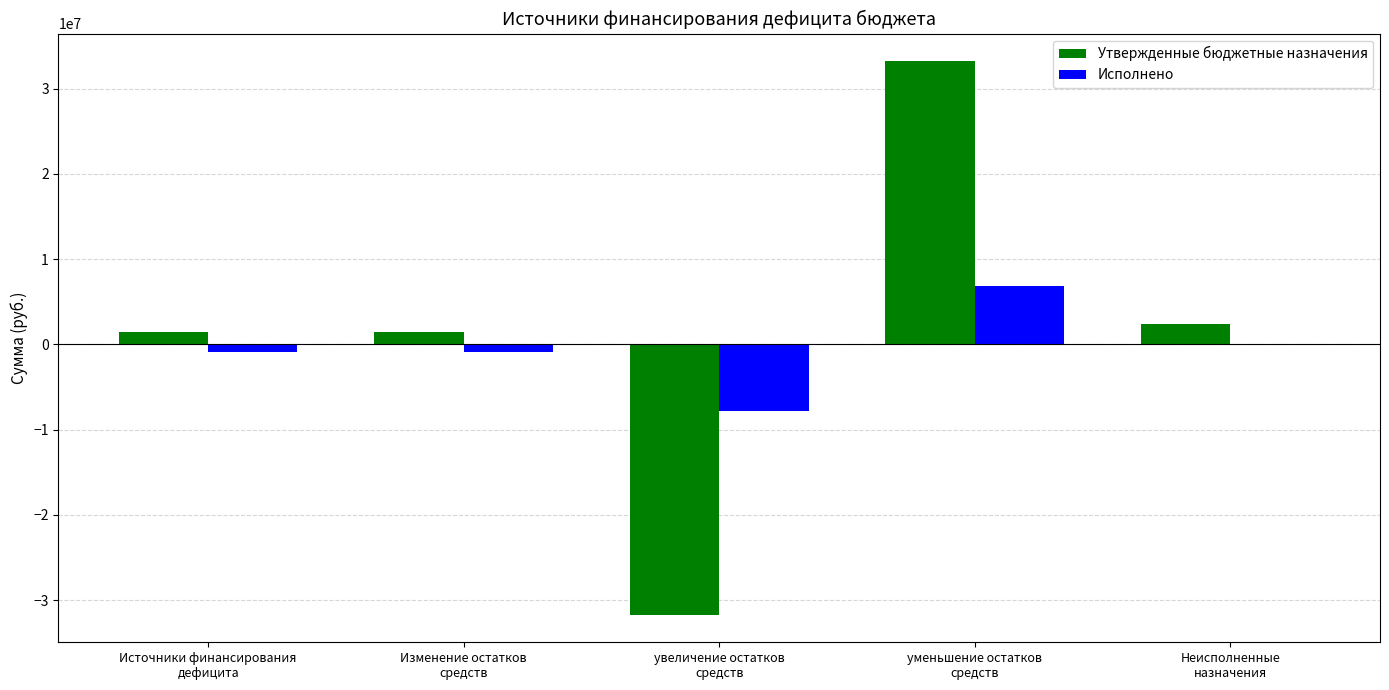

What is the maximum value shown in the chart?

33202865.0